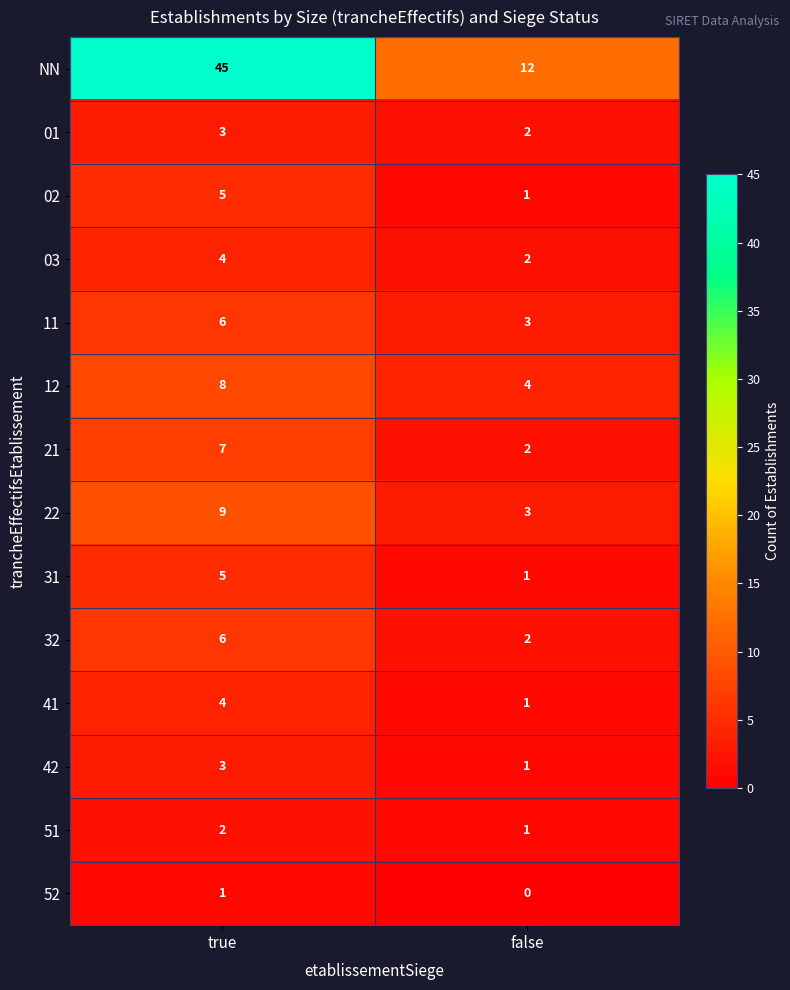

Is it true that 41 equals 6 at true?

False